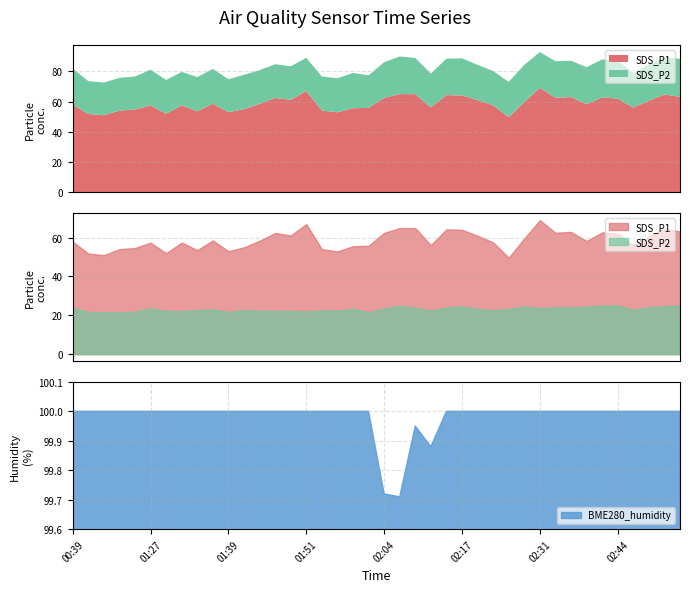

At 02:29, list the series in order from largest to smallest.

BME280_humidity, SDS_P1, SDS_P2